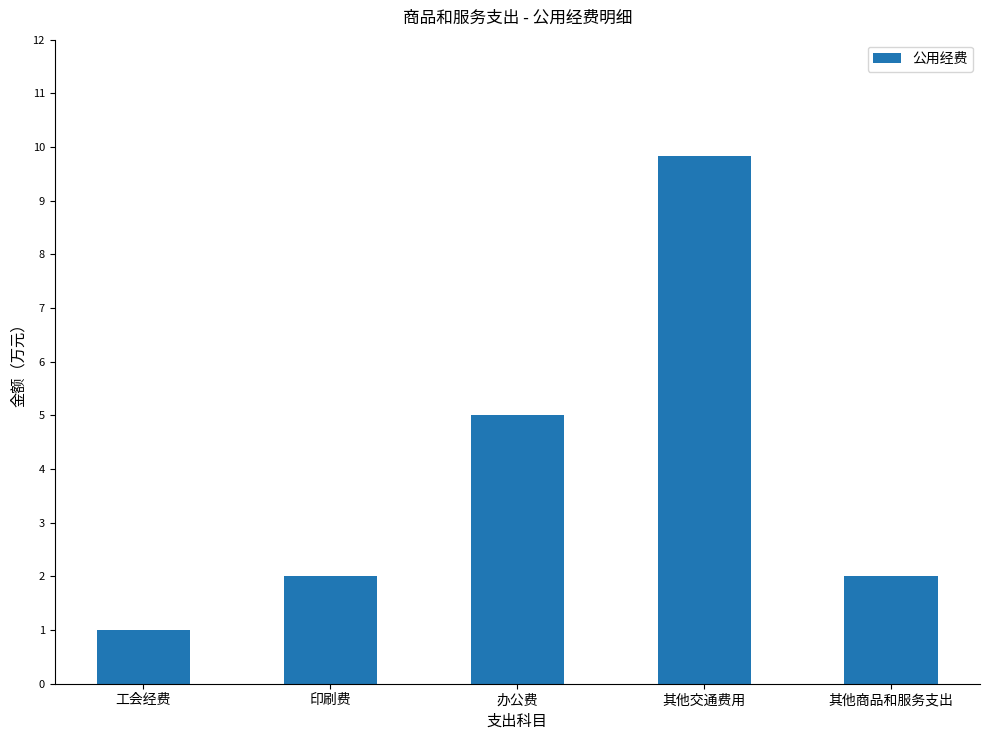

How many series are shown in this chart?

1